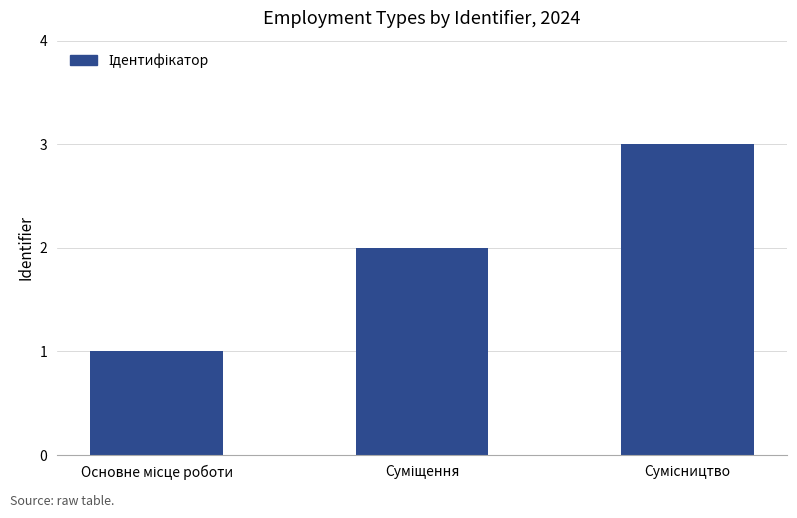

What is the difference between the maximum and minimum values?

2